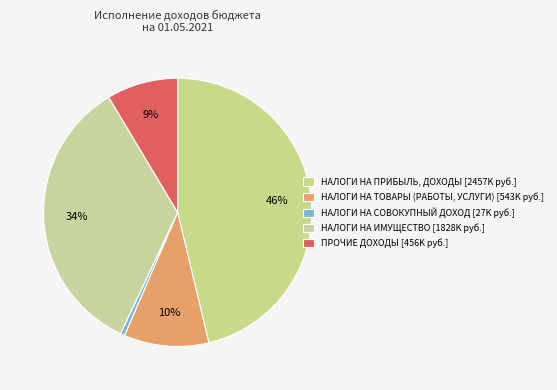

Which slice is the largest?

НАЛОГИ НА ПРИБЫЛЬ, ДОХОДЫ